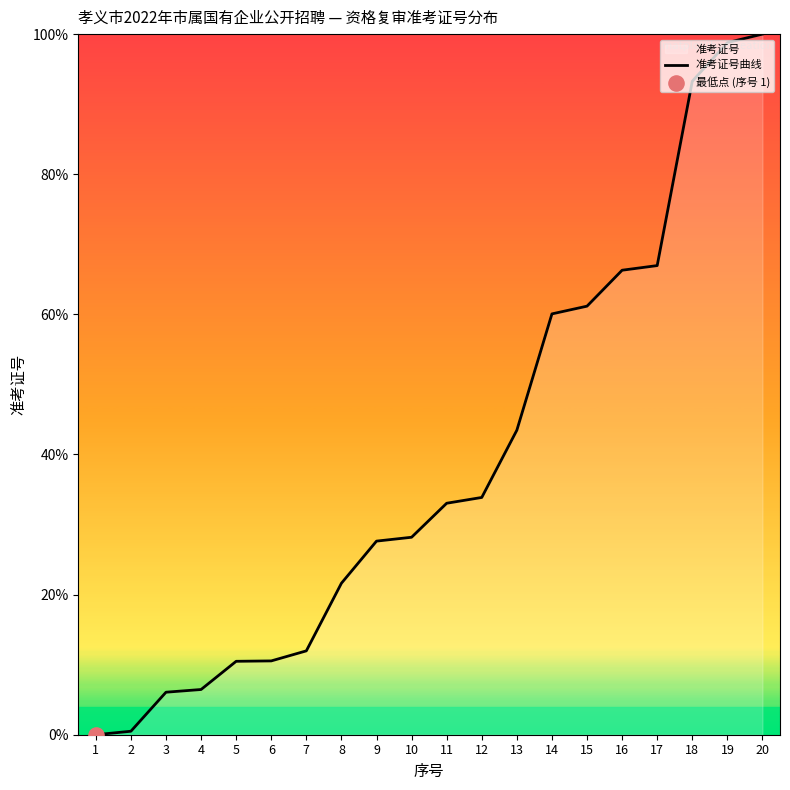

Approximately how many times larger is the value at 17 compared to 4?

10.4